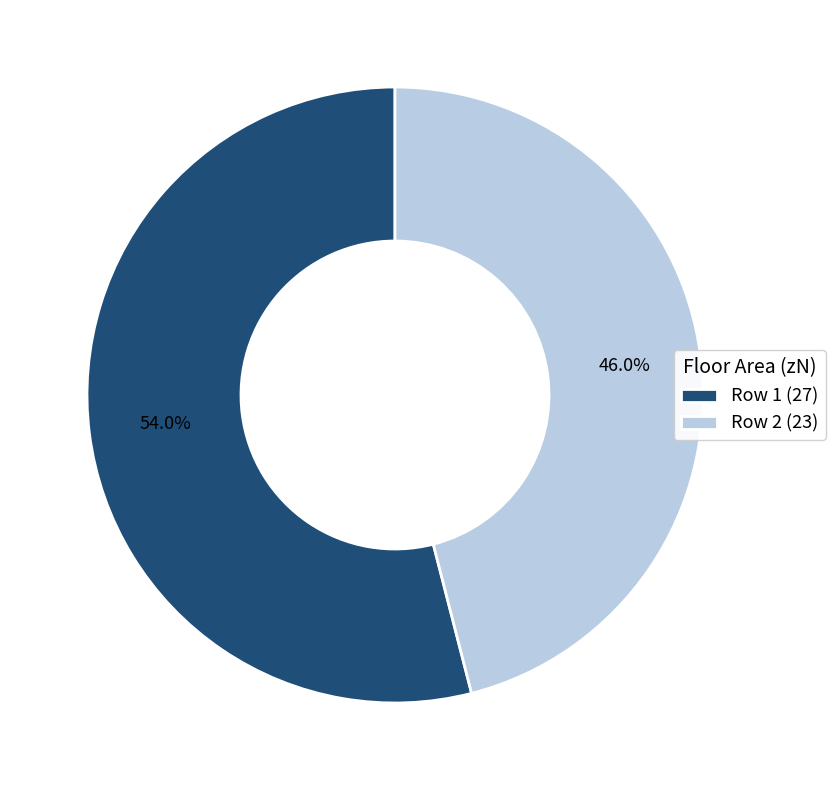

Which slice is the largest?

Row 1 (27)